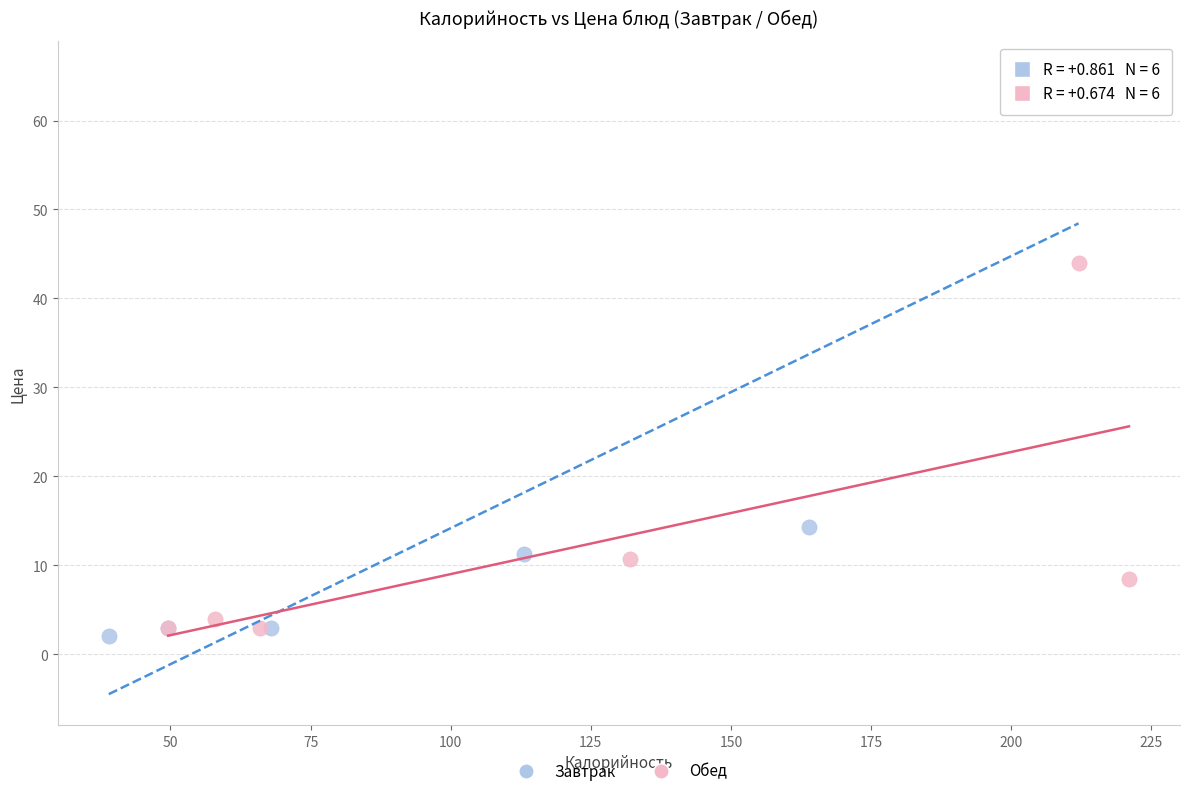

What are all the series names shown in the legend?

Завтрак, Обед